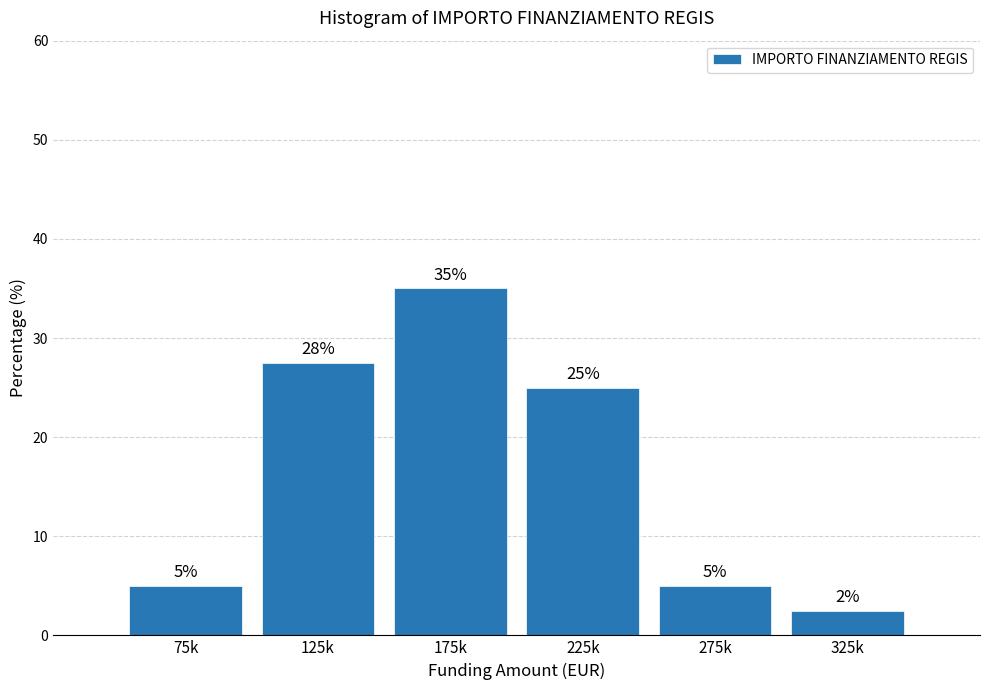

What is the ratio of the value at 225k to the value at 75k?

5.0